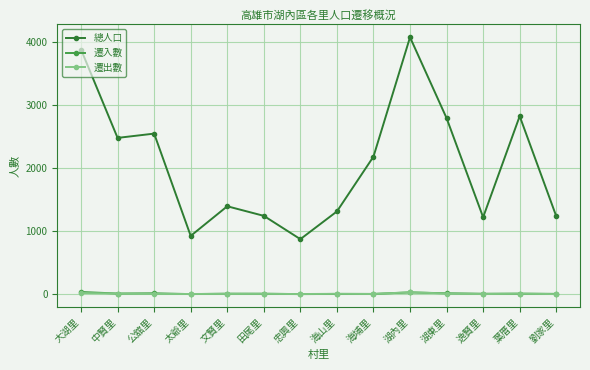

What is the label of the 1st point from the right?

劉家里